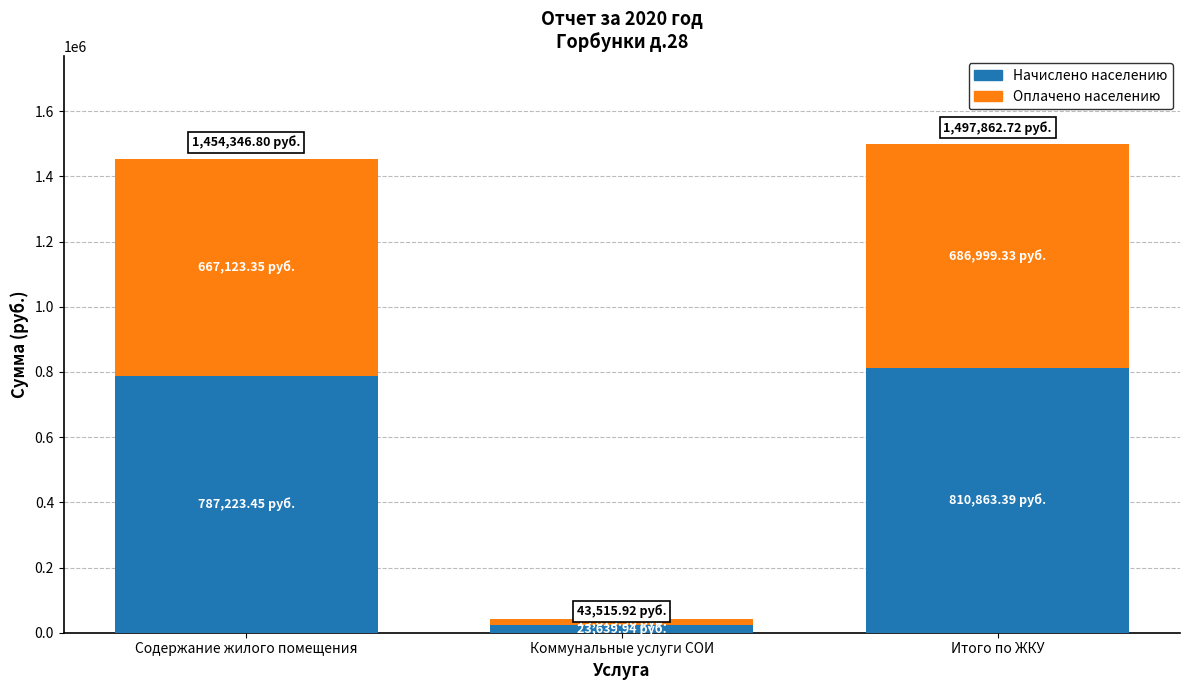

Where is Начислено населению nearest to the value 417251?

Содержание жилого помещения